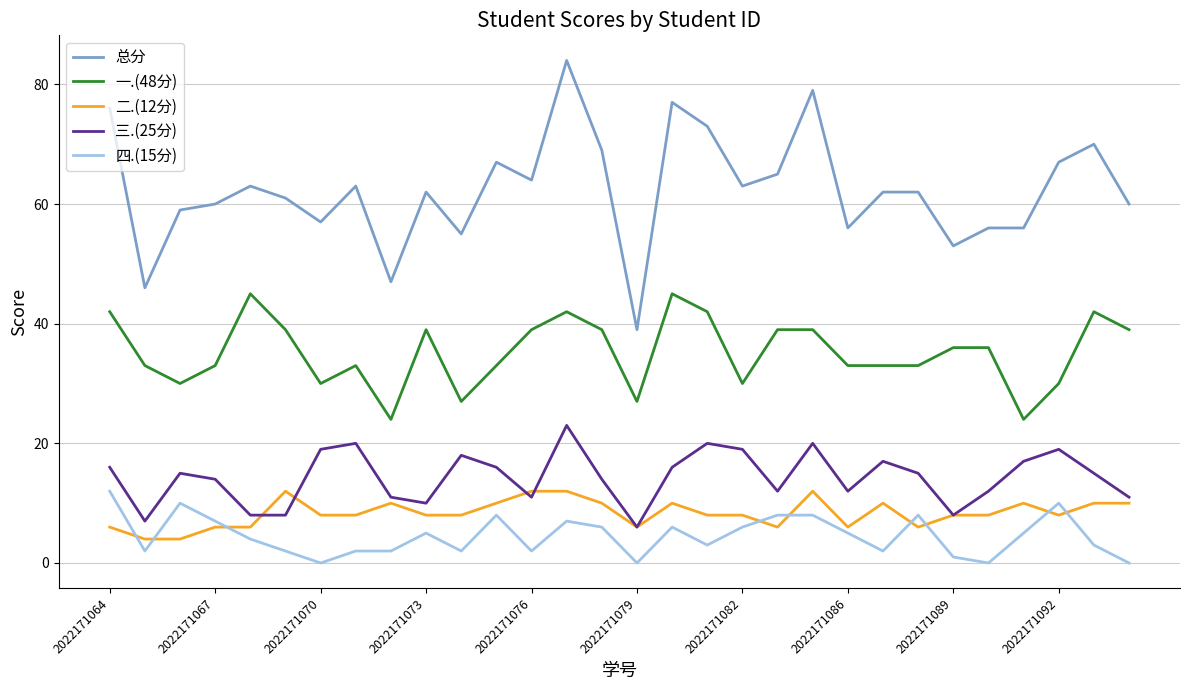

Which series has the widest spread of values?

总分